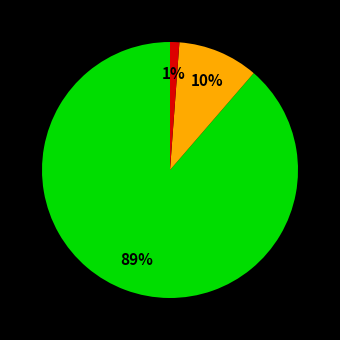

Is there any slice that represents more than half of the pie?

Yes